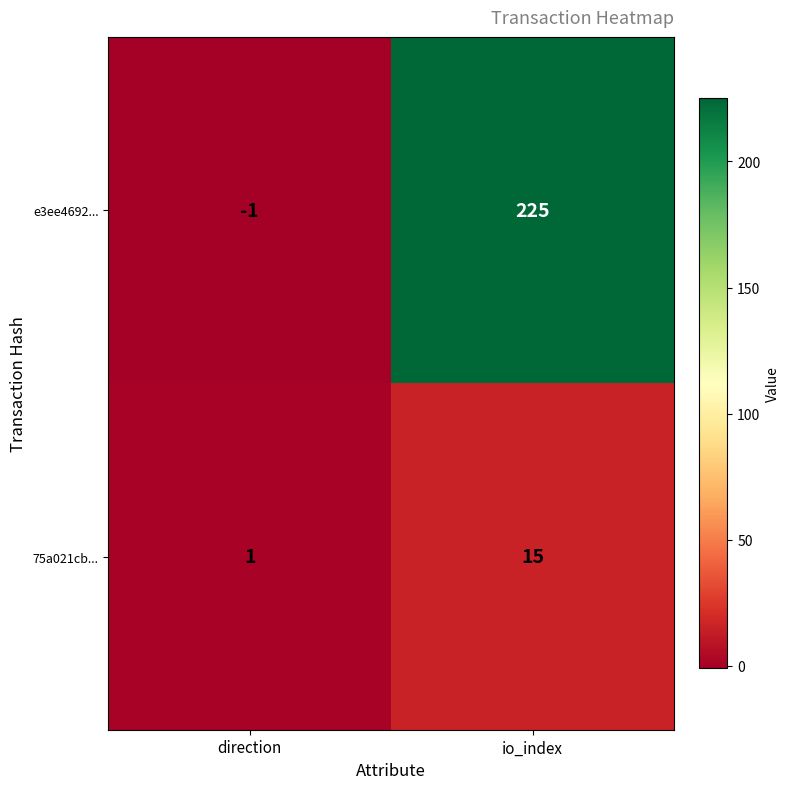

Reading right to left, what are all the values shown in this chart?

e3ee4692...: io_index=225	direction=-1
75a021cb...: io_index=15	direction=1